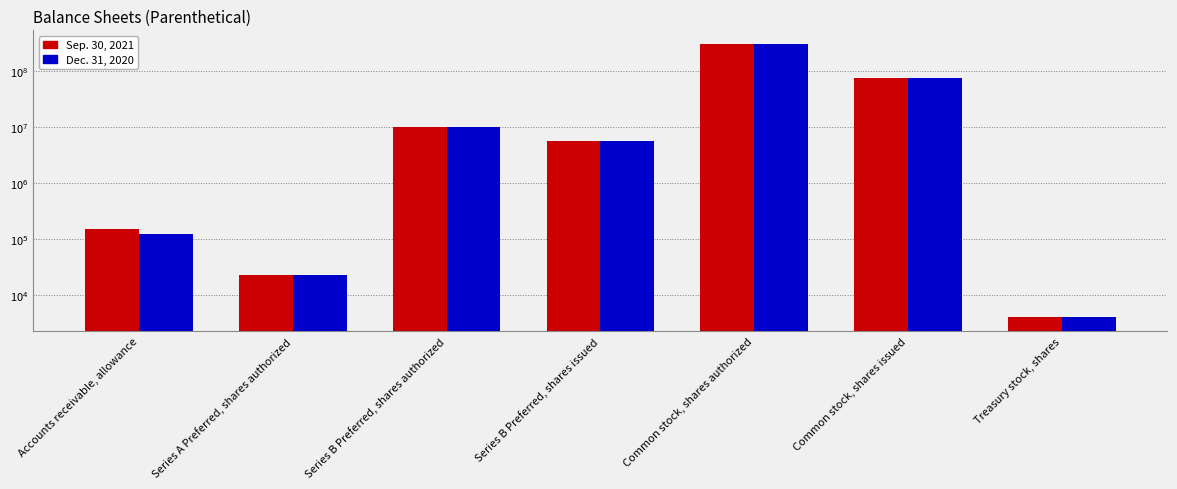

Which series has the largest total across all categories?

Sep. 30, 2021